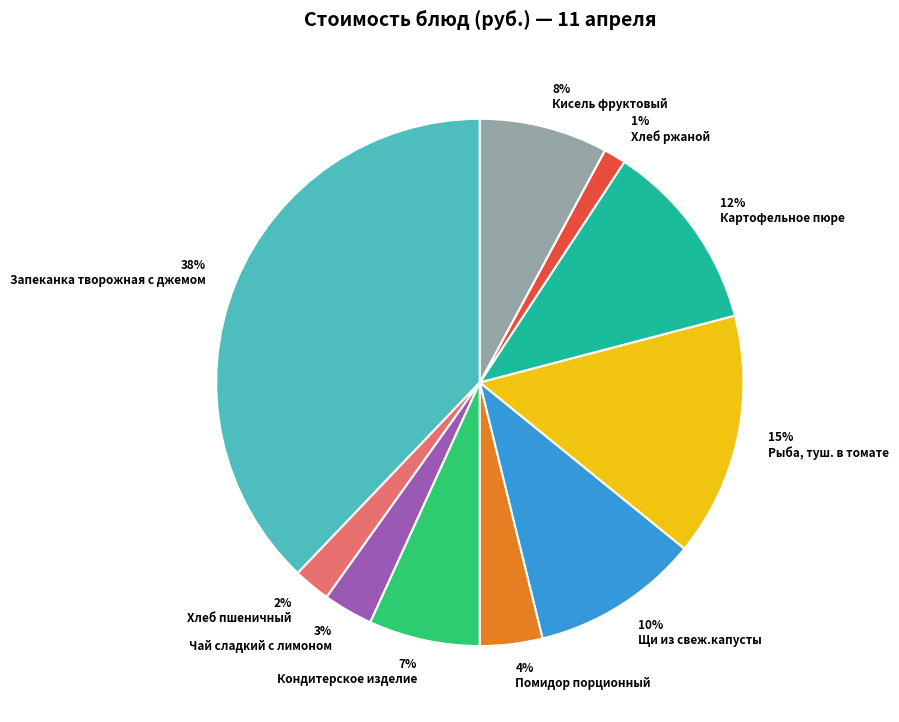

What percentage is the Хлеб ржаной slice, to the nearest percent?

1%